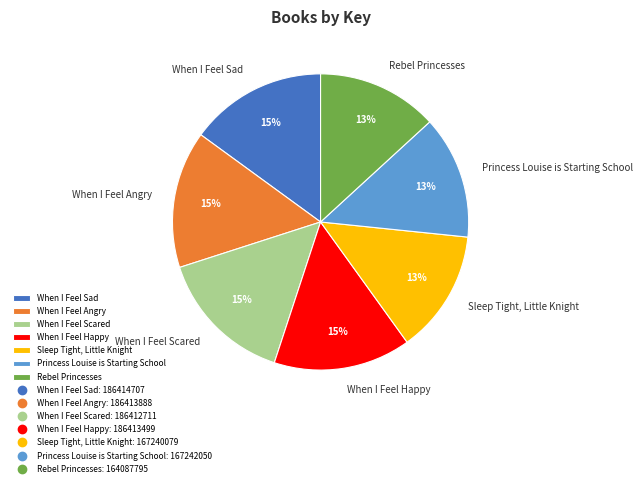

To the nearest percent, what percentage of the pie is When I Feel Sad?

15%